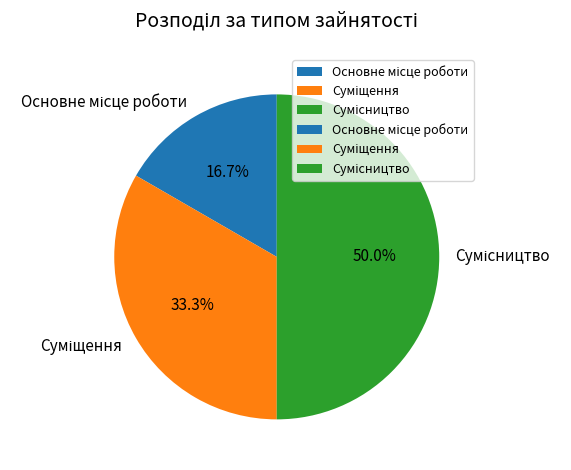

Count the number of slices in the pie.

3